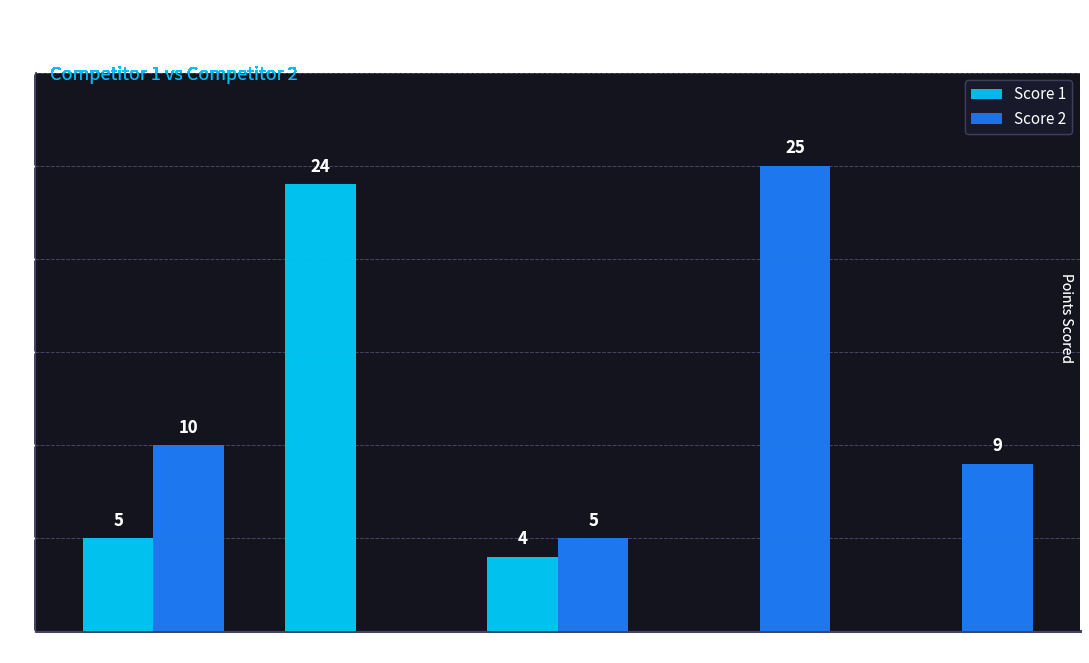

Is the value of Score 1 at Board 3 greater than the value of Score 2 at Board 2?

Yes